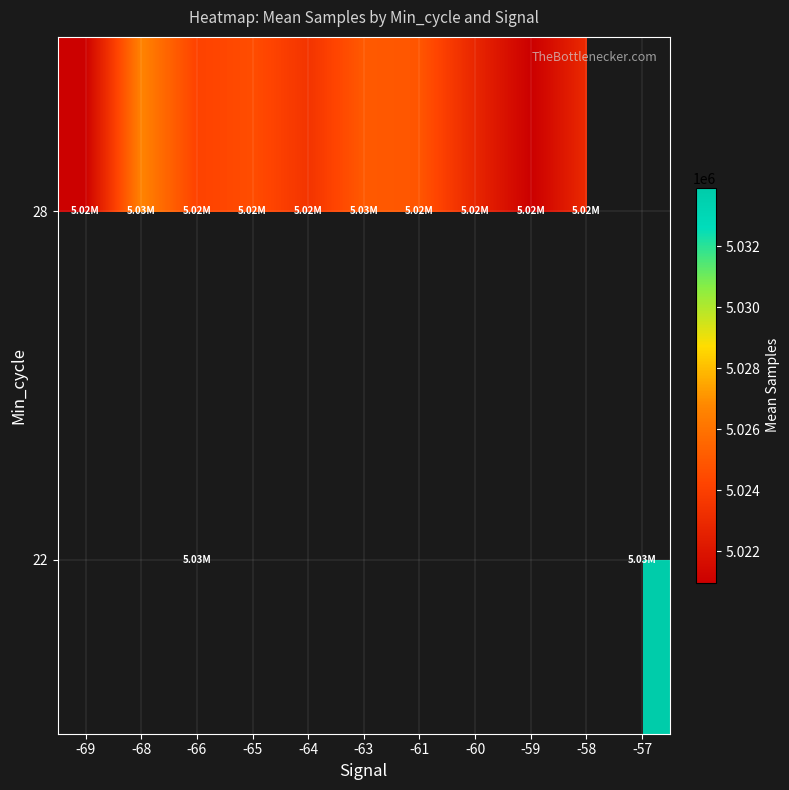

Between -59 and -68, which is larger?

-68